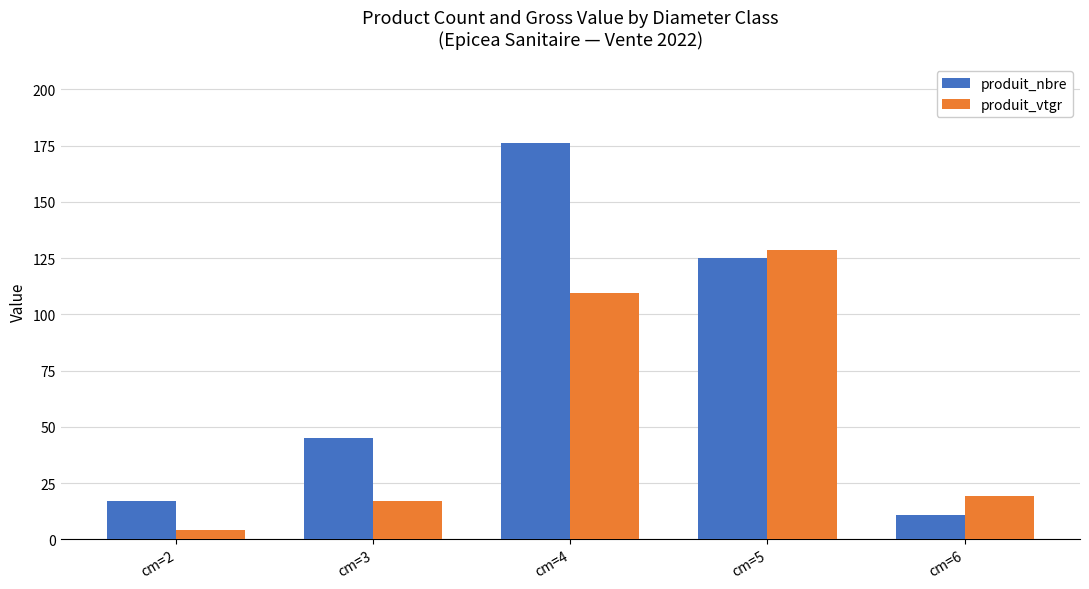

Rank the categories by produit_nbre value from highest to lowest.

cm=4, cm=5, cm=3, cm=2, cm=6